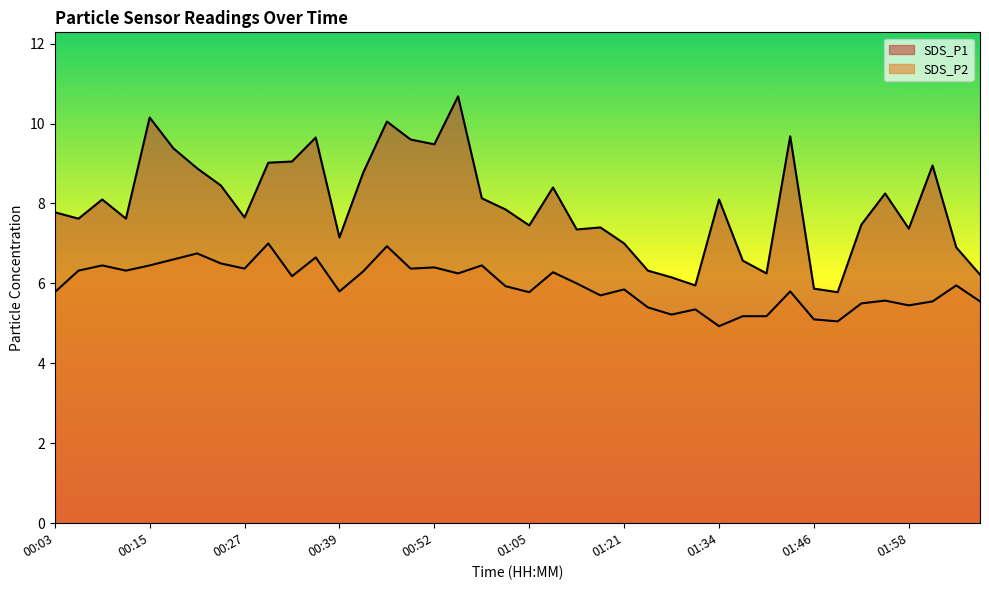

At which label does SDS_P1 first exceed 7?

00:03